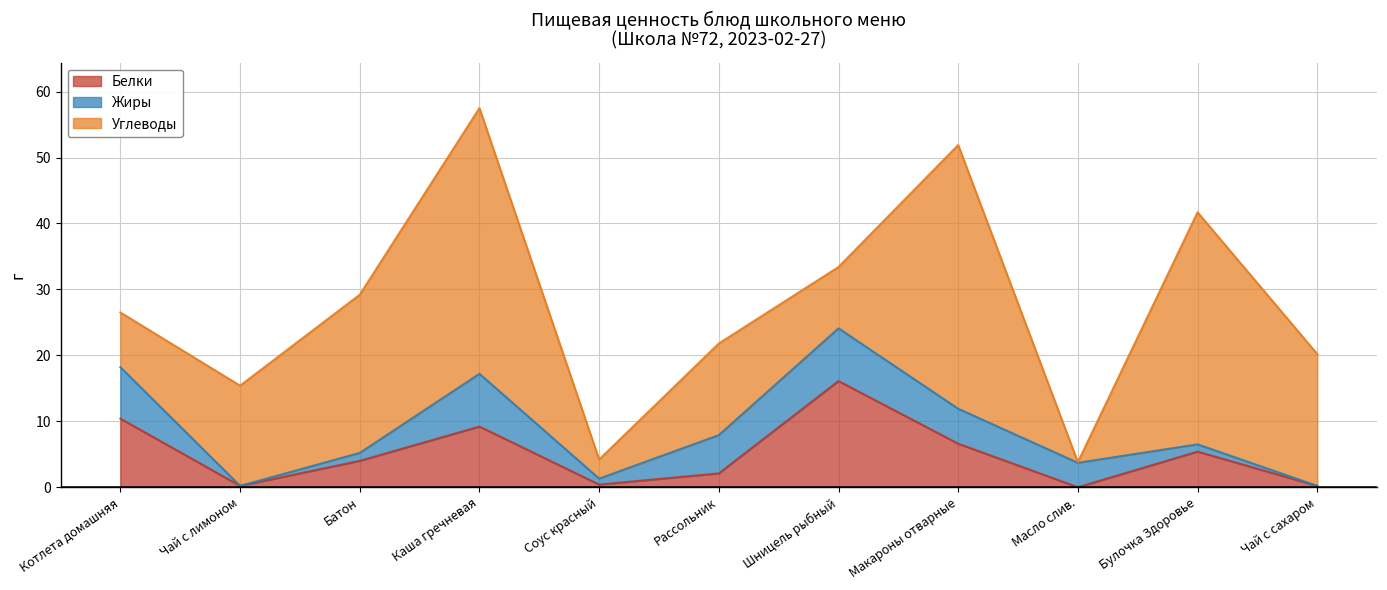

At how many categories does at least one series exceed 14?

7